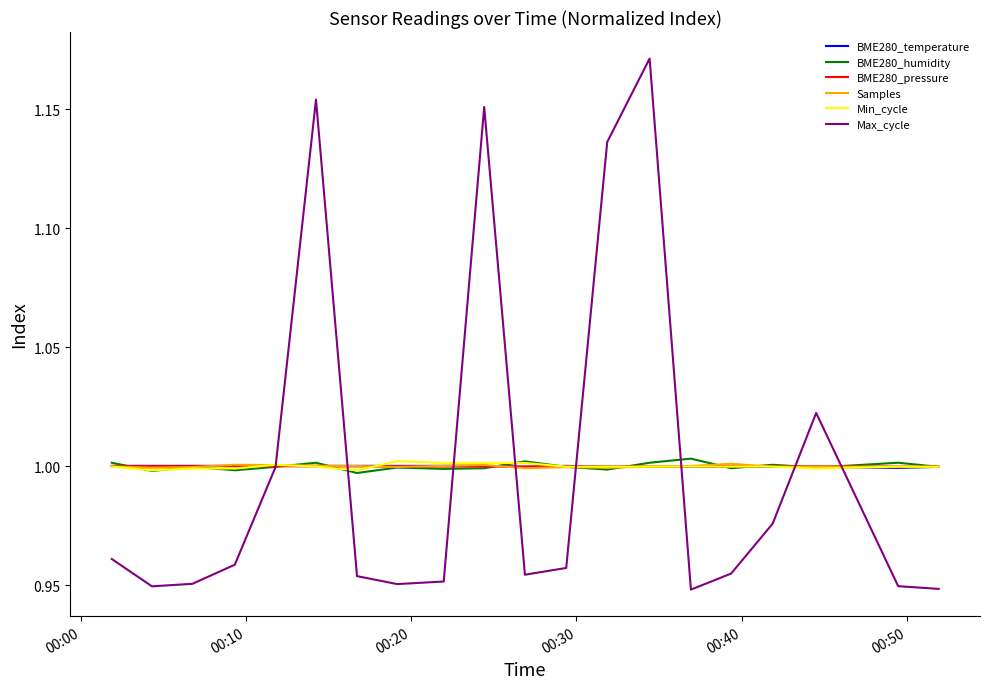

Which series has the largest range (max minus min)?

Max_cycle